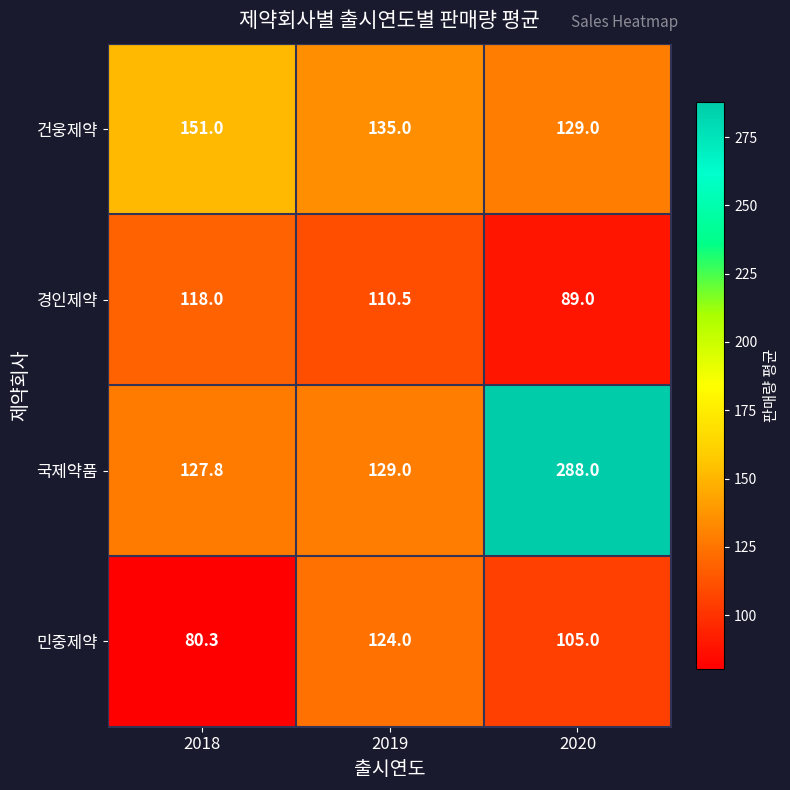

Which series changed the most between 2019 and 2020?

국제약품